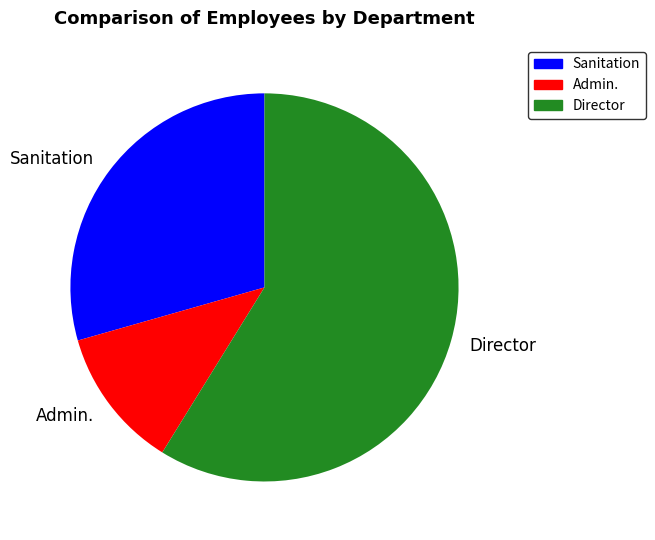

Between Admin. and Sanitation, which is larger?

Sanitation